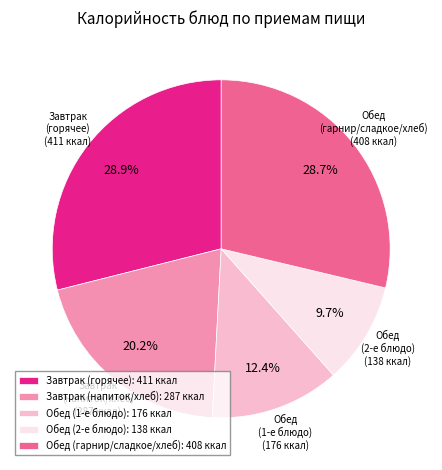

Which slice is the smallest?

Обед (2-е блюдо): 138 ккал